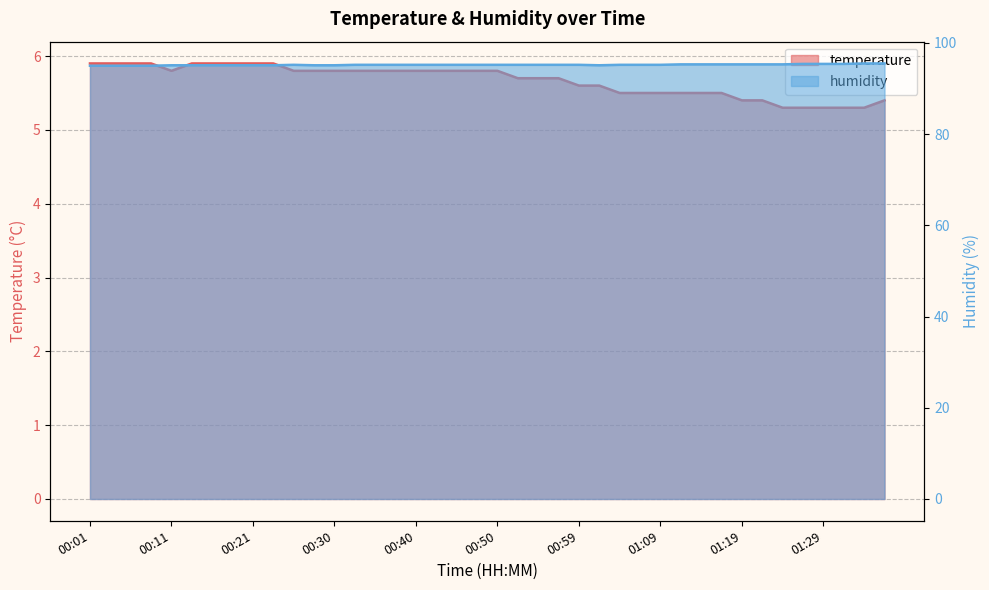

What is the difference between the second highest and minimum values in the temperature series?

0.6